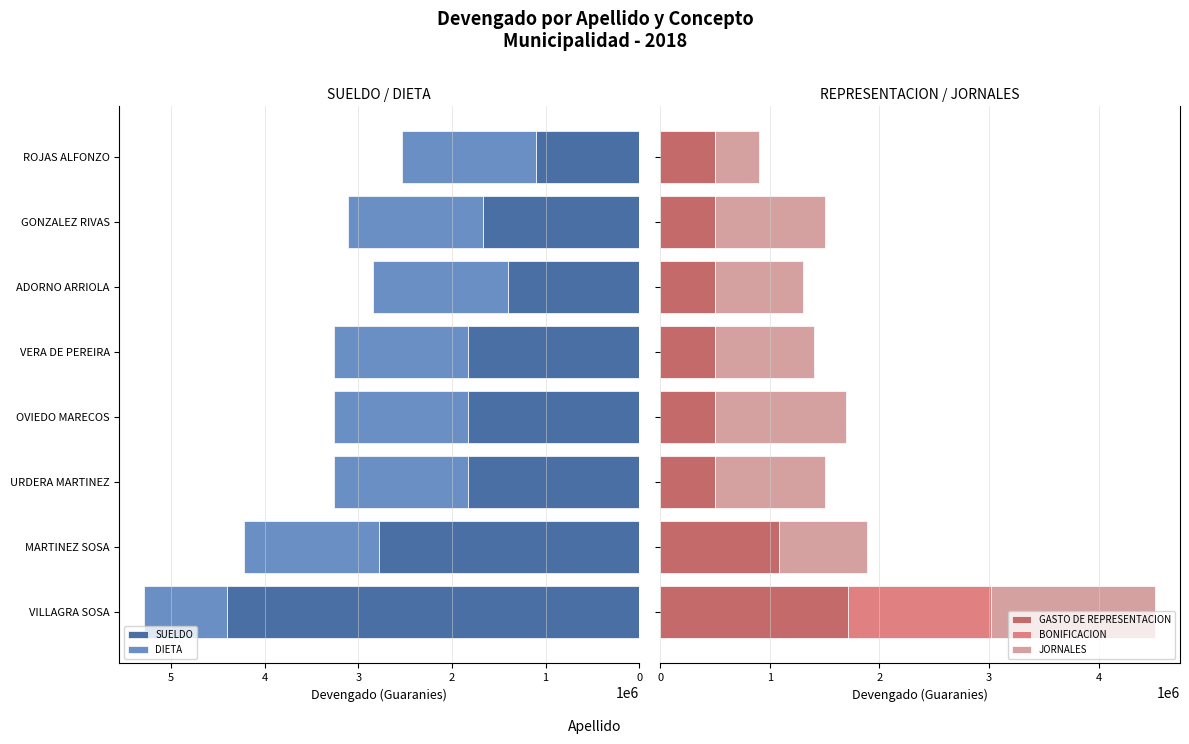

What is the difference between the maximum and minimum values in the BONIFICACION series?

1300000